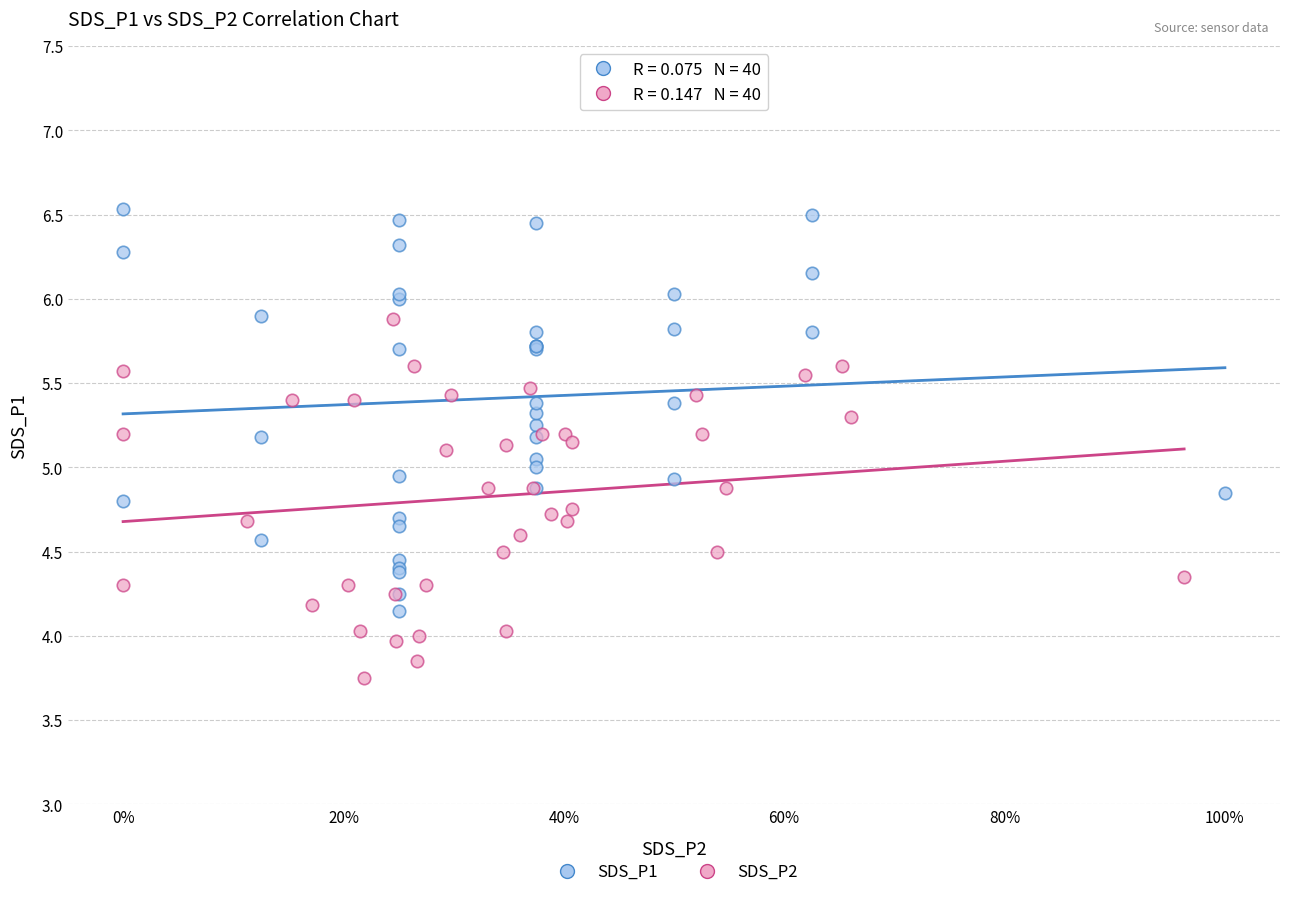

What are all the series names shown in the legend?

SDS_P1, SDS_P2